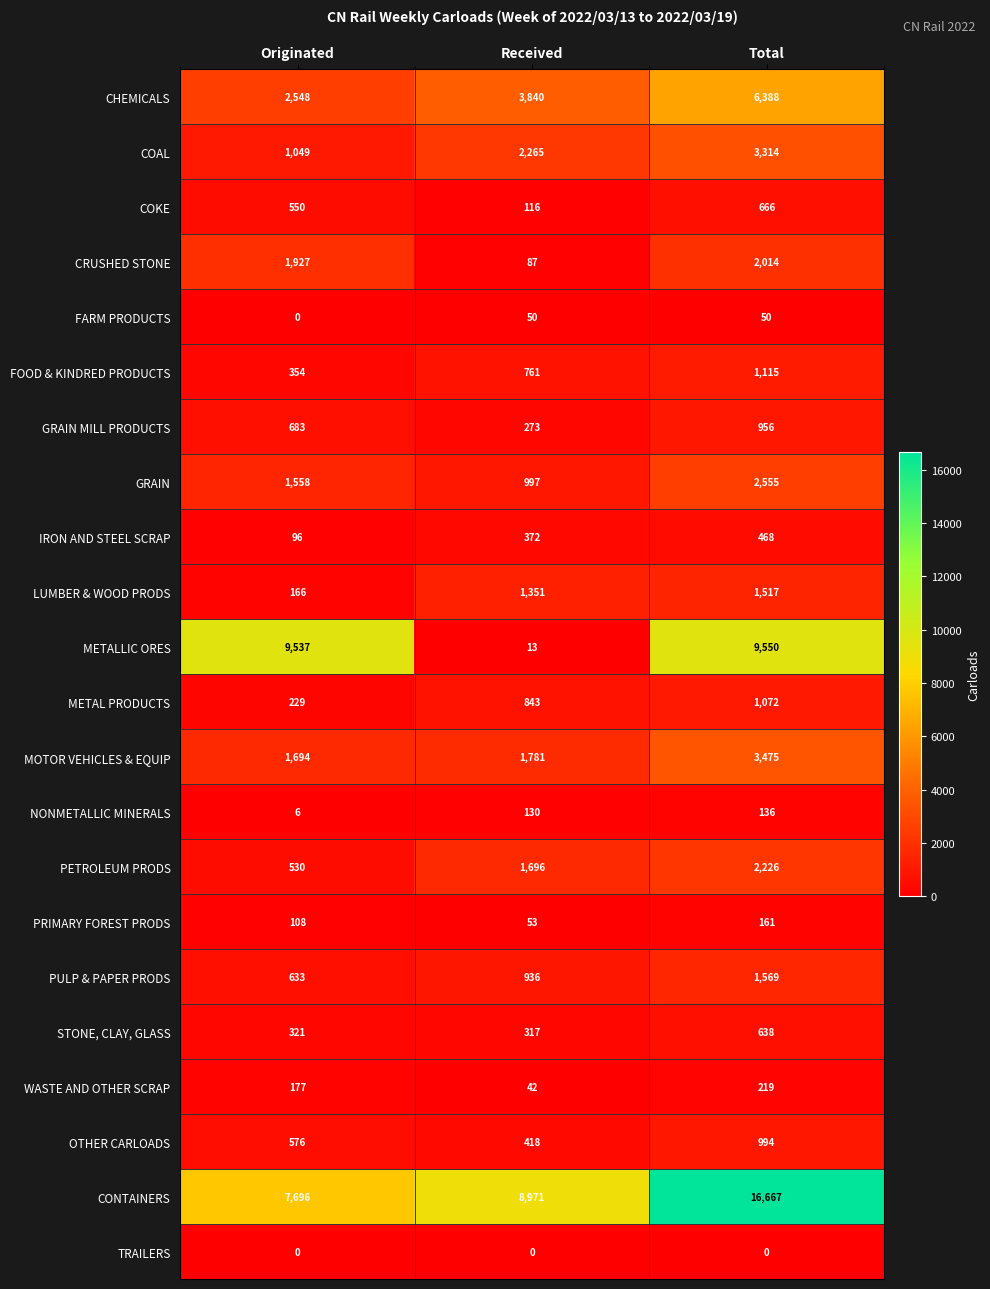

What is the lowest value of the METAL PRODUCTS series?

229